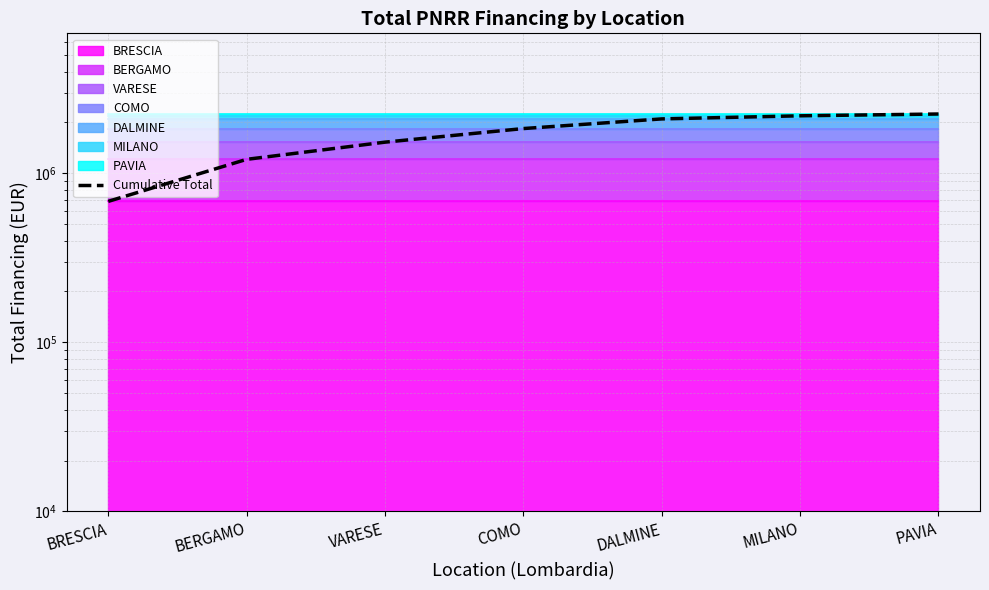

Reading left to right, extract all data points from this chart.

682502.5	1209678.0	1528748.1	1839885.1	2098271.8	2188540.4	2243118.0